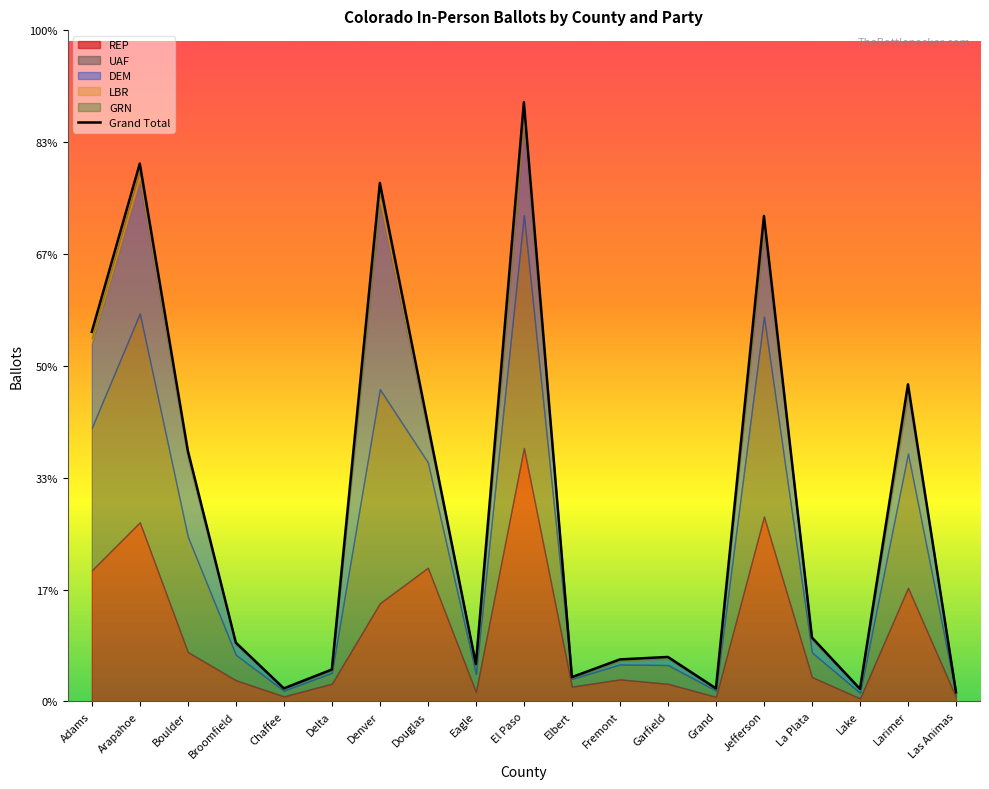

True or false: LBR and UAF cross at least once.

False